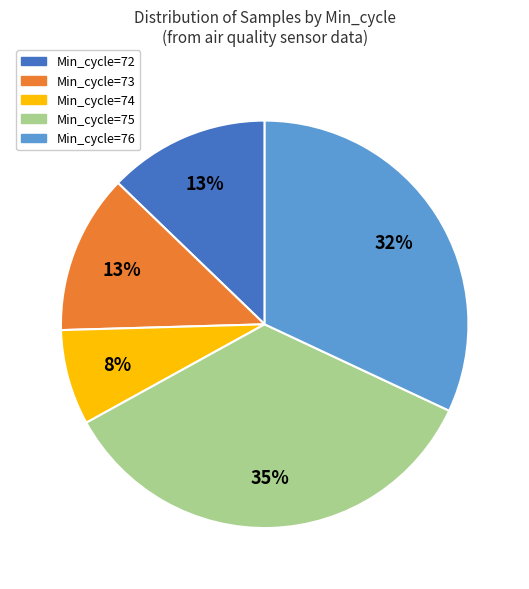

How many segments does this pie chart have?

5